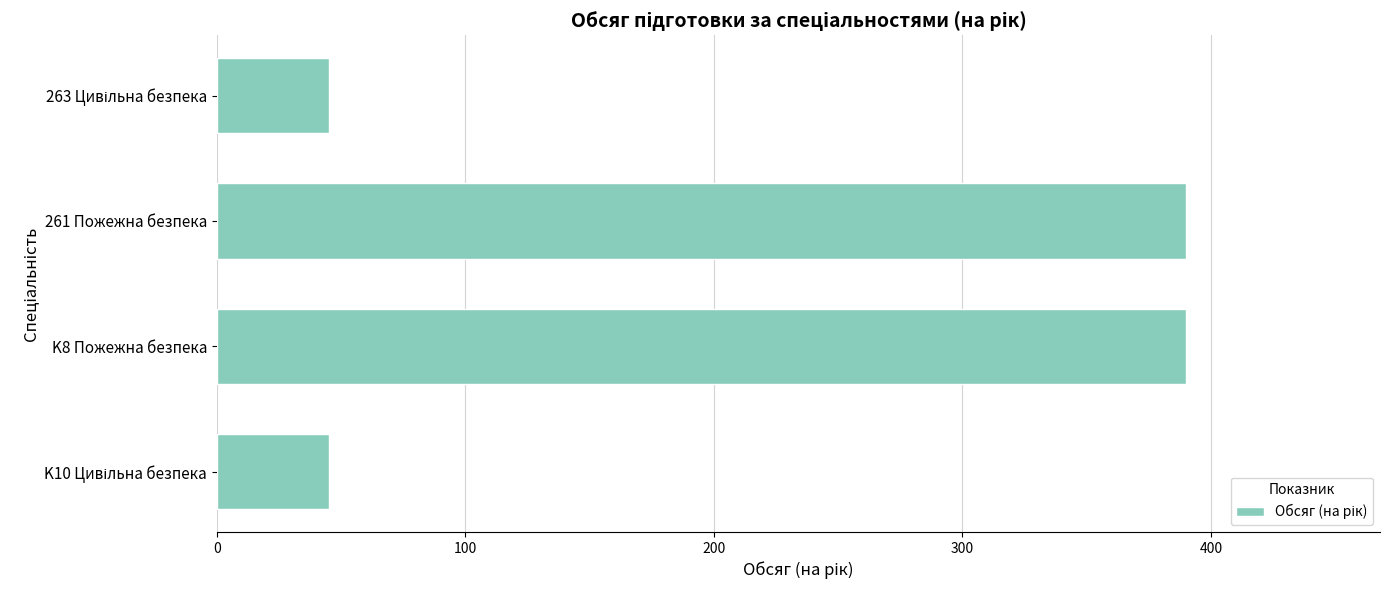

Is it true that the value at K8 Пожежна безпека is 635?

False